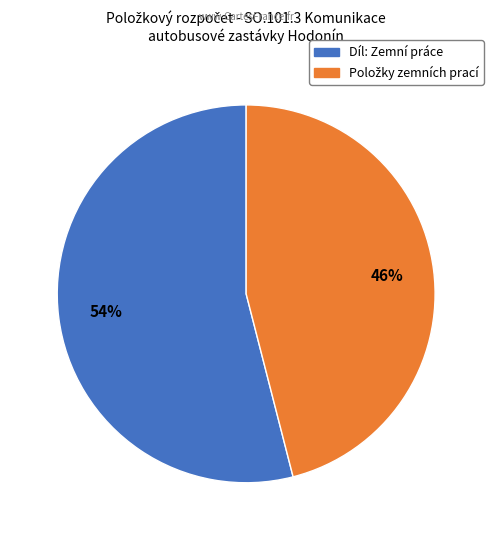

How many segments does this pie chart have?

2